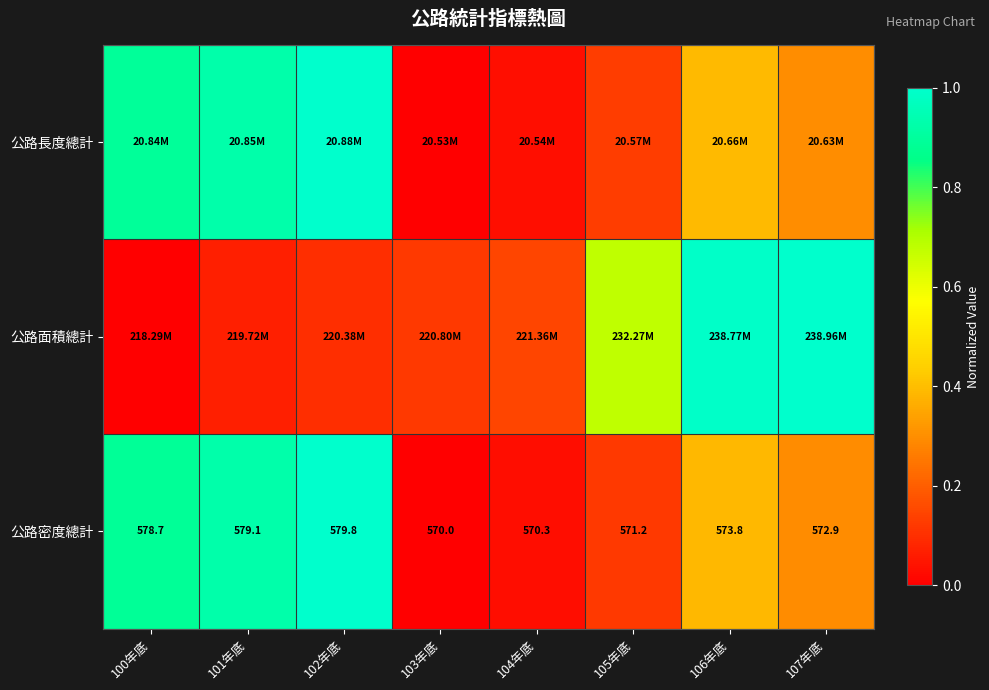

How many data points does each series have?

8